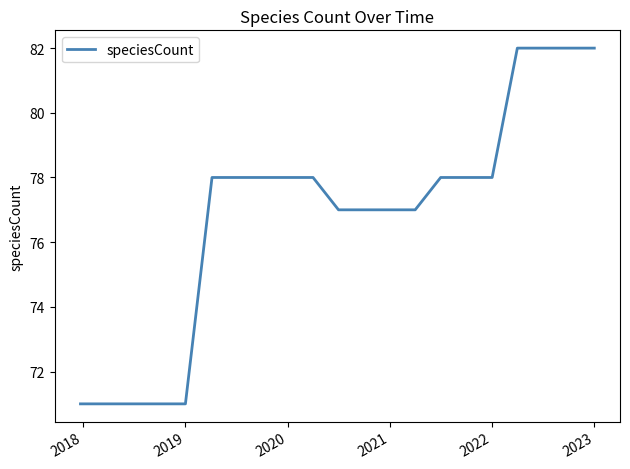

What is the smallest value displayed?

71